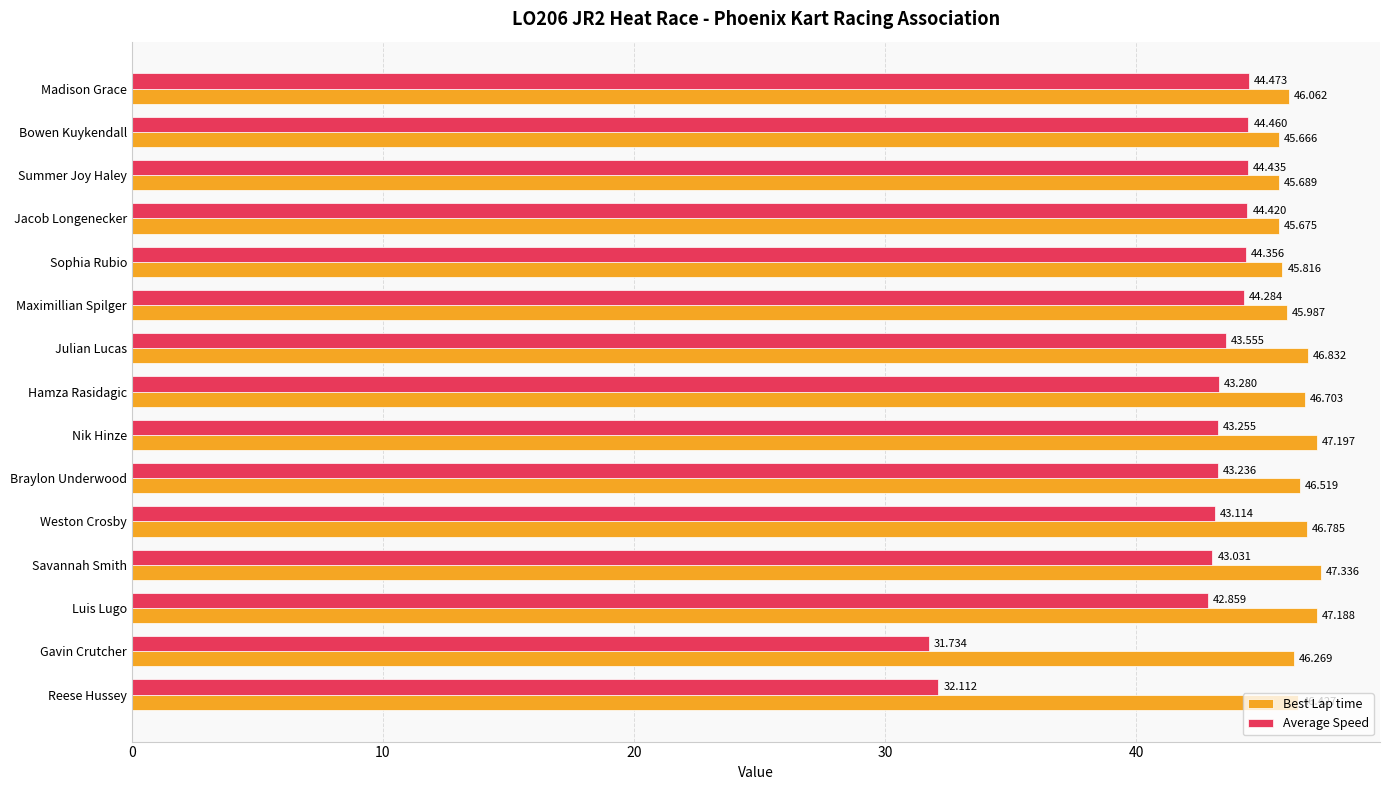

Where is Best Lap time nearest to the value 46?

Maximillian Spilger